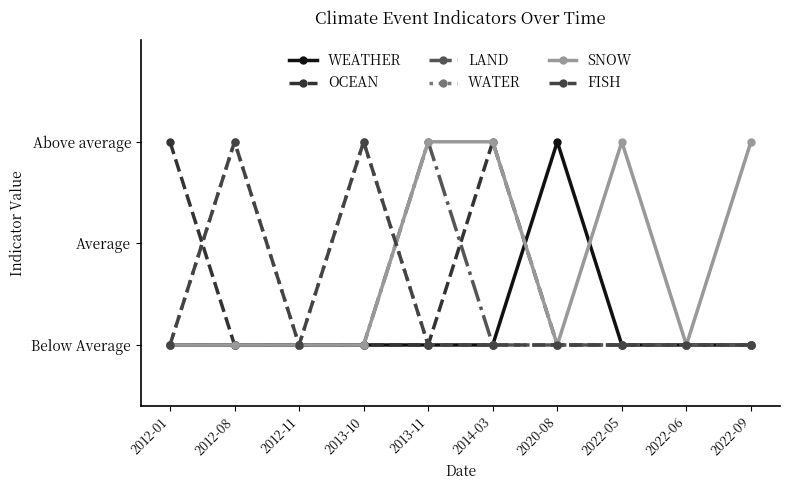

True or false: FISH and WATER intersect in this chart.

False